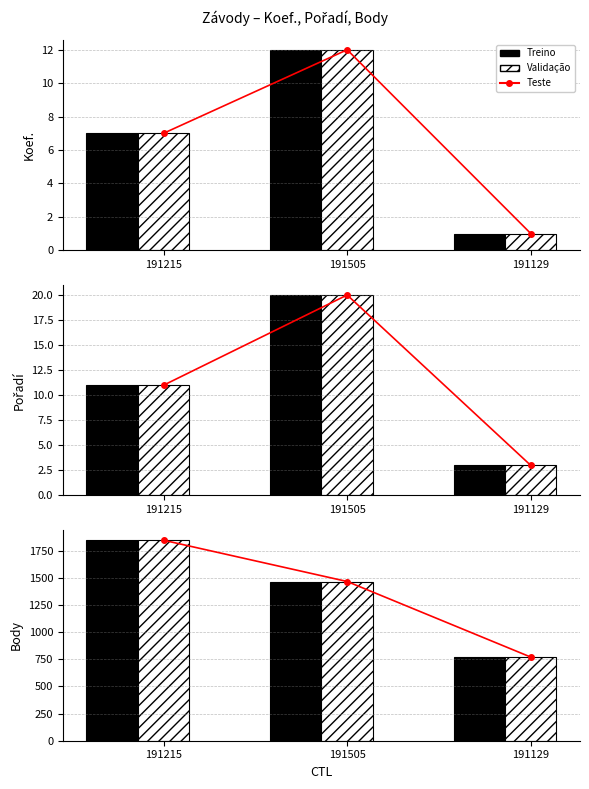

At which label does Pořadí first exceed 11?

191505